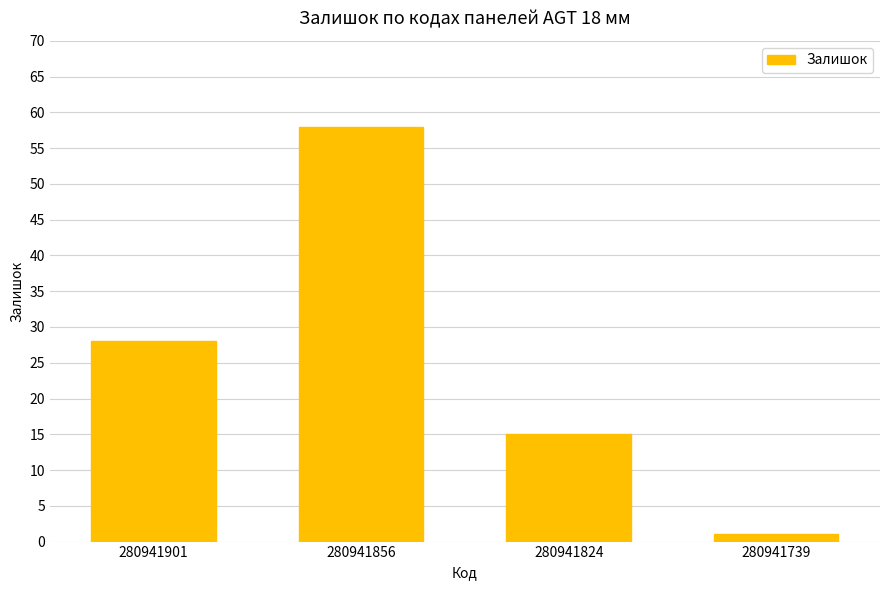

What is the difference between the maximum and minimum values?

57